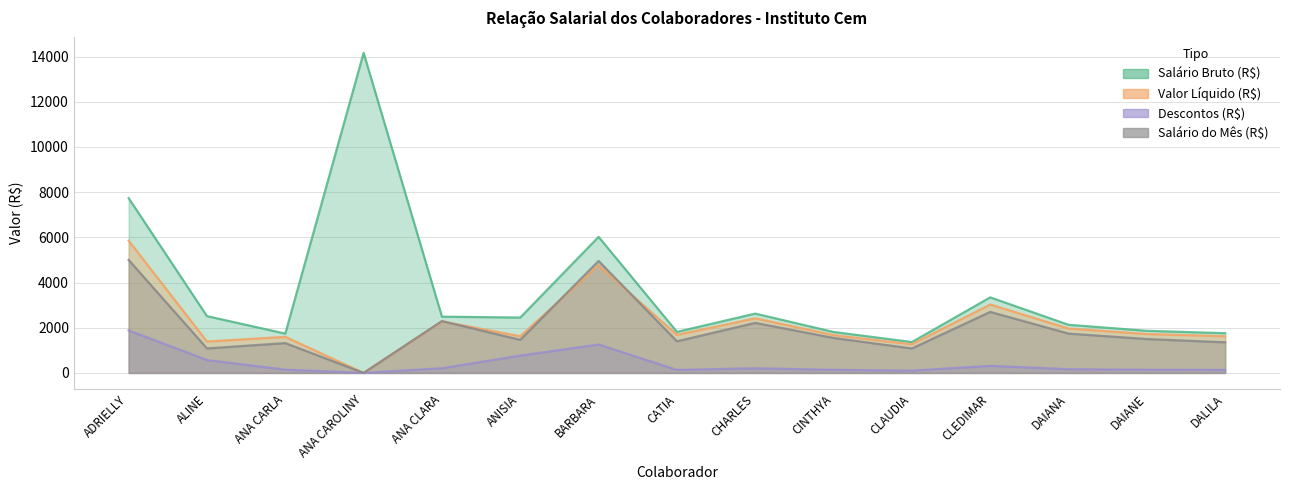

Rank the series by their maximum value, from lowest to highest.

Descontos (R$), Salário do Mês (R$), Valor Líquido (R$), Salário Bruto (R$)